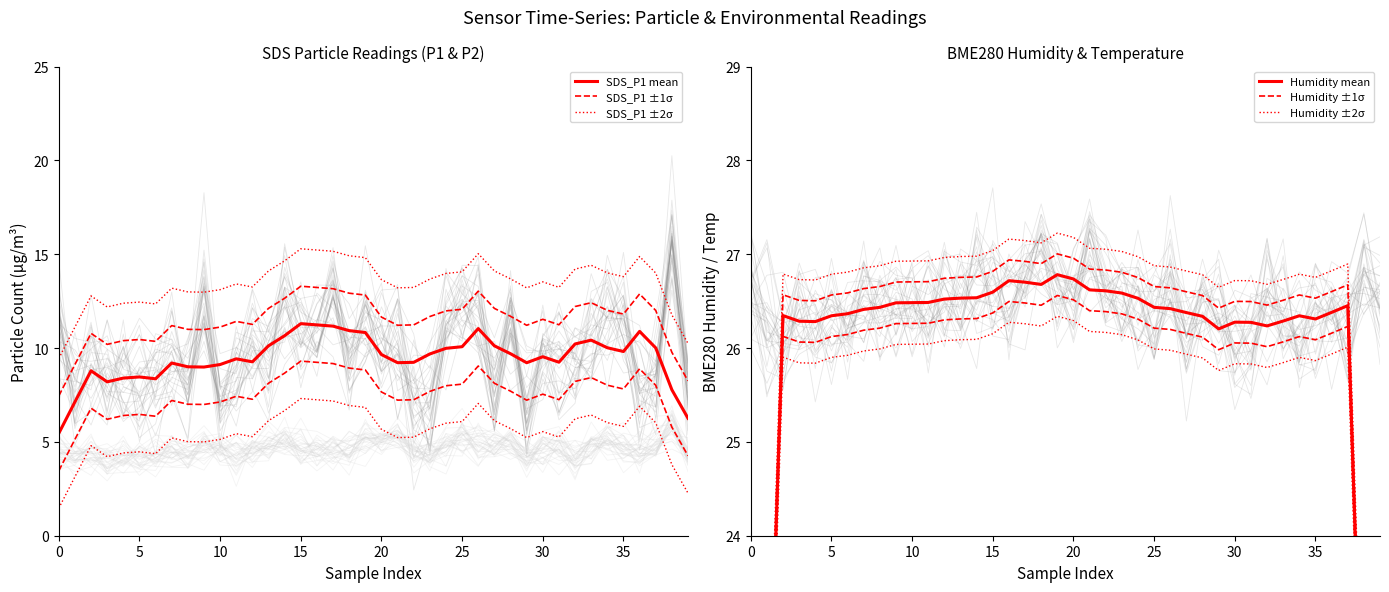

In SDS_P1 mean, how many points are lower than both neighbors (excluding endpoints)?

8